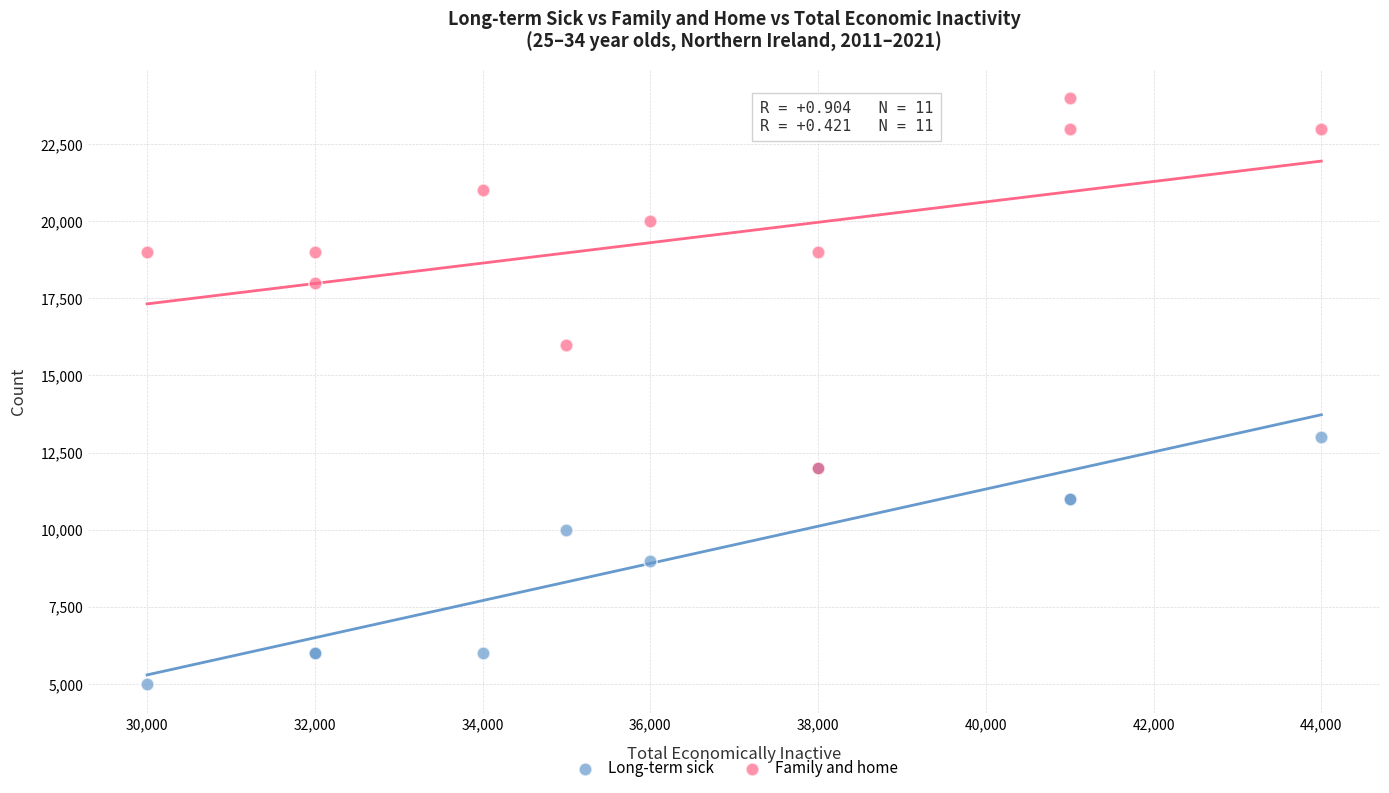

Which series has the largest Y range (max minus min)?

Family and home